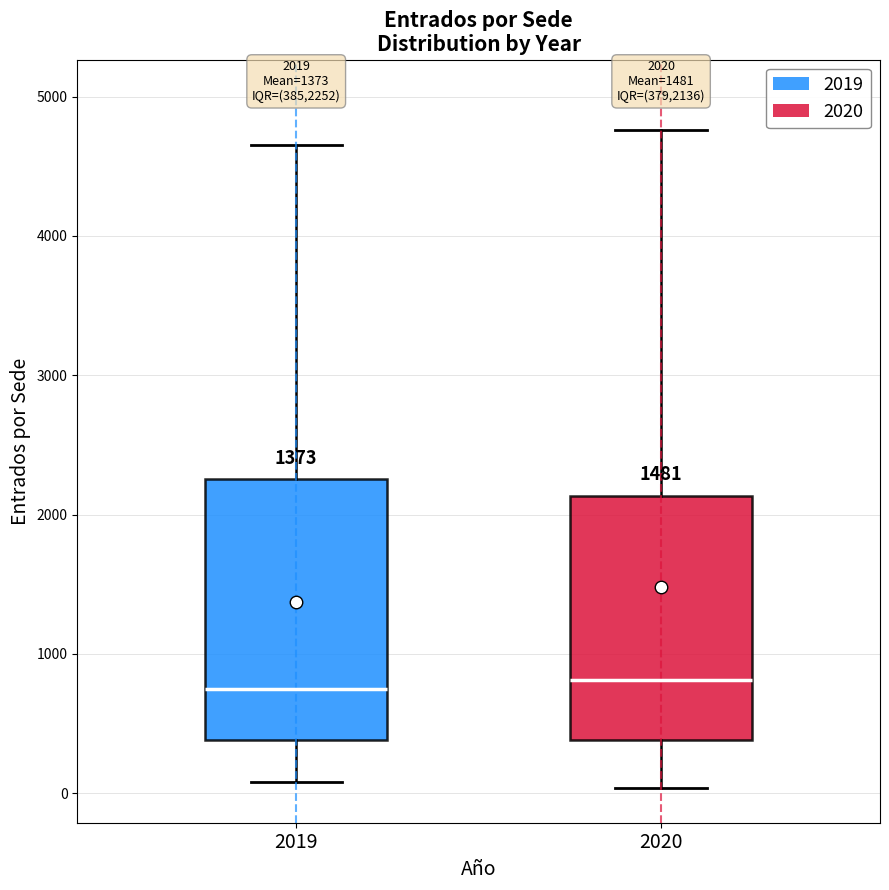

Comparing the boxes themselves (not the whiskers), which one is the tallest?

2019